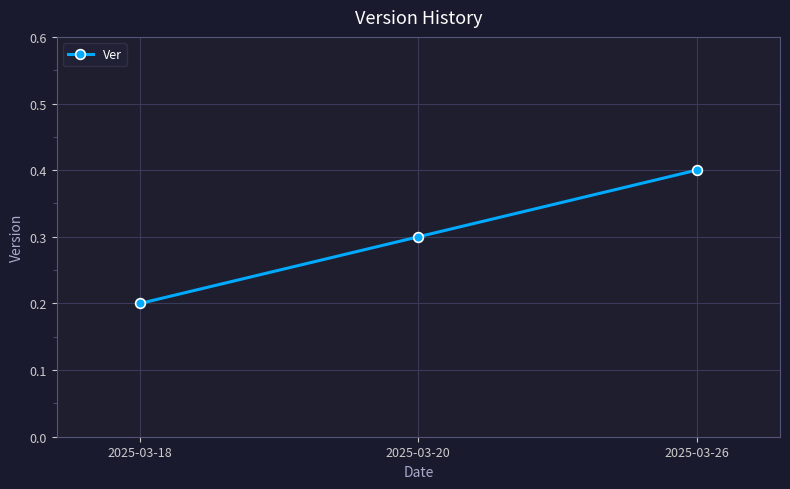

True or false: the data shows 0.3 at 2025-03-20.

True